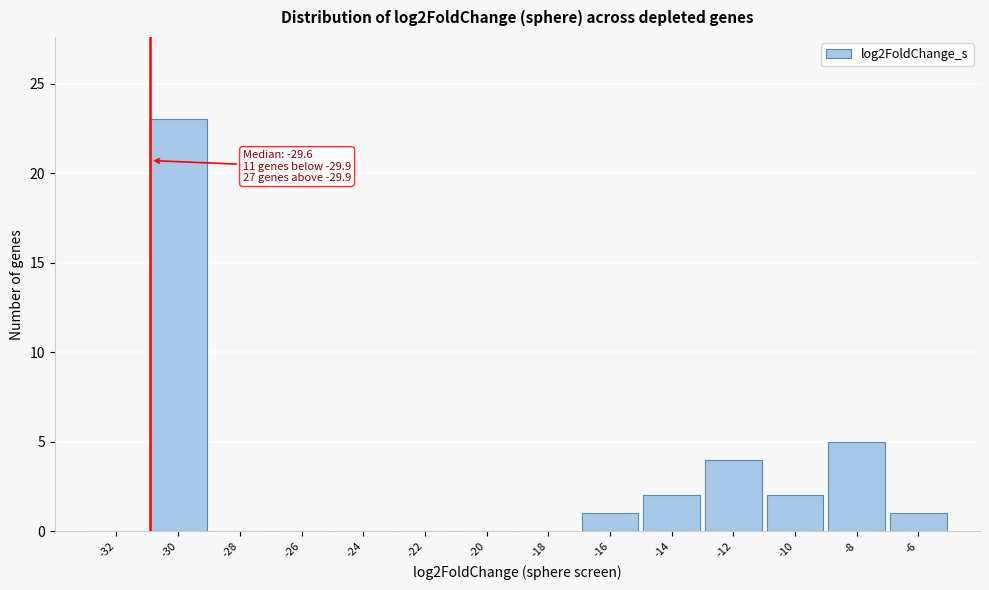

Reading left to right, extract all data points from this chart.

-32=0	-30=23	-28=0	-26=0	-24=0	-22=0	-20=0	-18=0	-16=1	-14=2	-12=4	-10=2	-8=5	-6=1